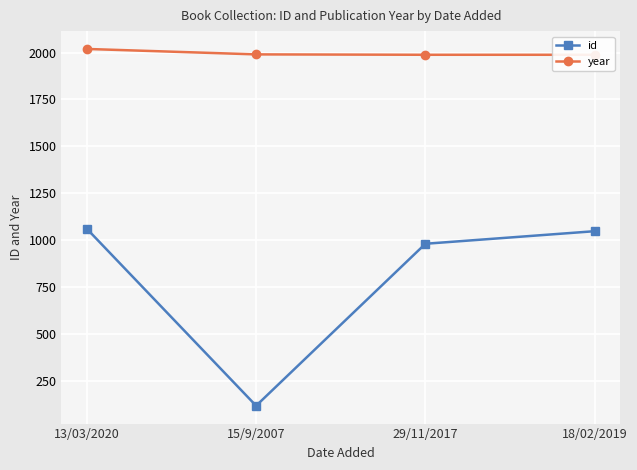

At which category does id reach its first local valley?

15/9/2007